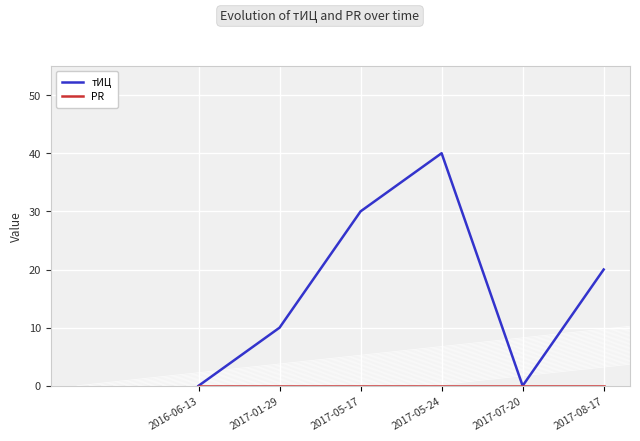

Which series changed the most between 2017-05-24 and 2017-07-20?

тИЦ